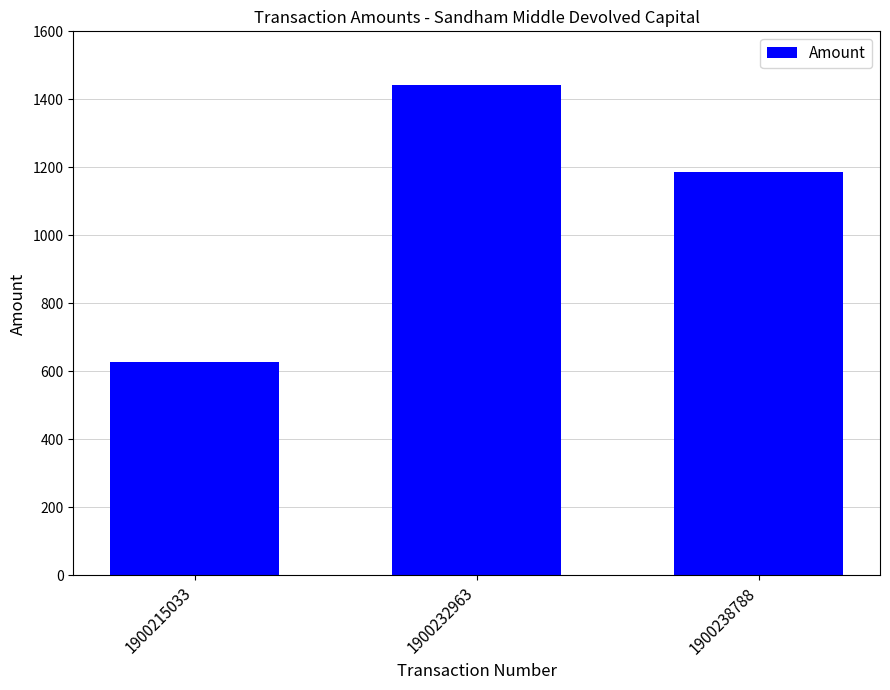

Rank the categories by value from highest to lowest.

1900232963, 1900238788, 1900215033